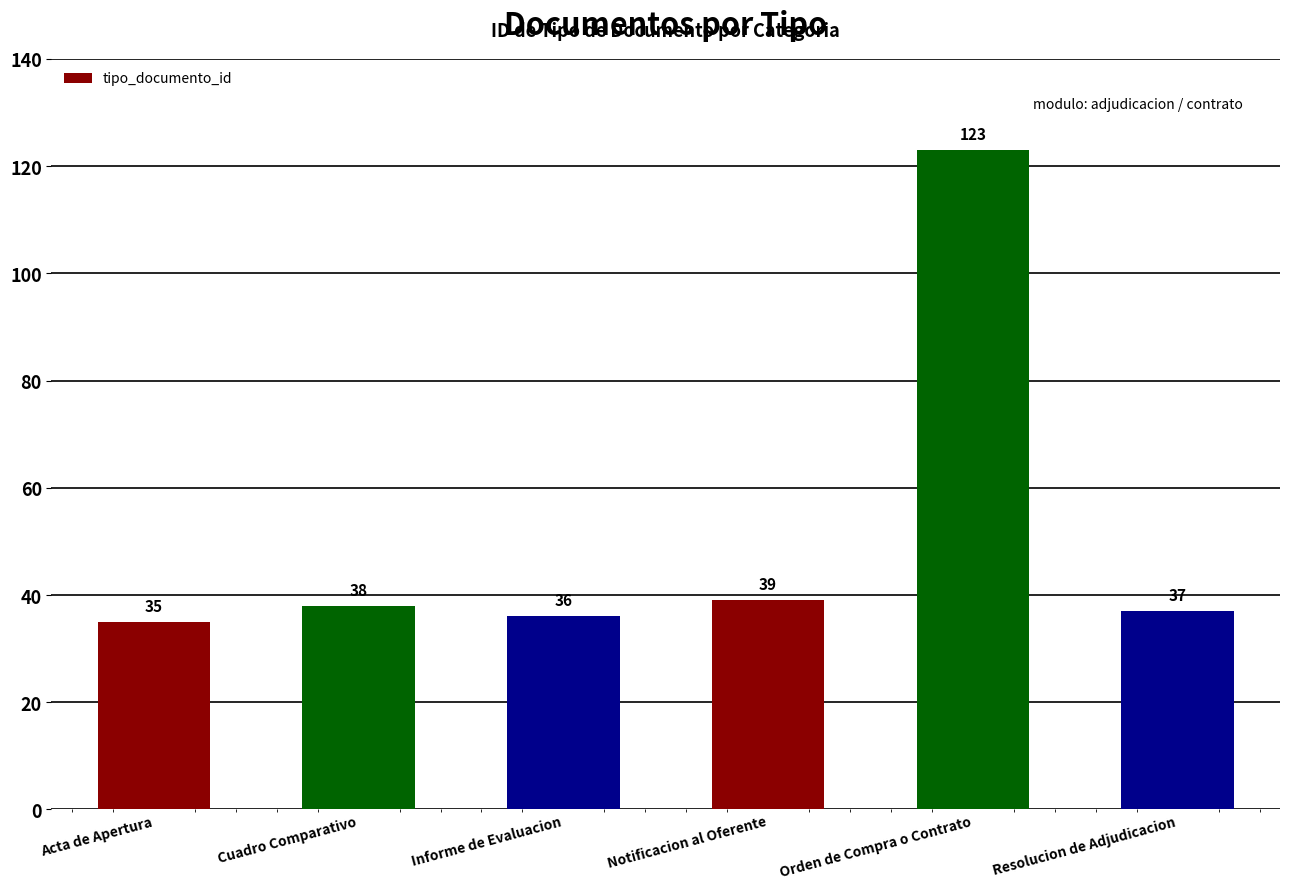

What is the change in value from Informe de Evaluacion to Orden de Compra o Contrato?

+87